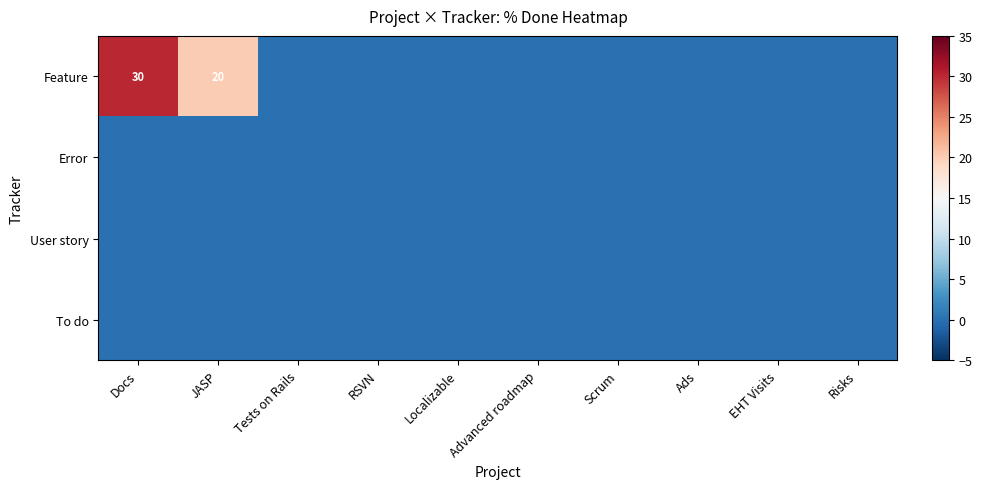

Which series has the widest spread of values?

Feature